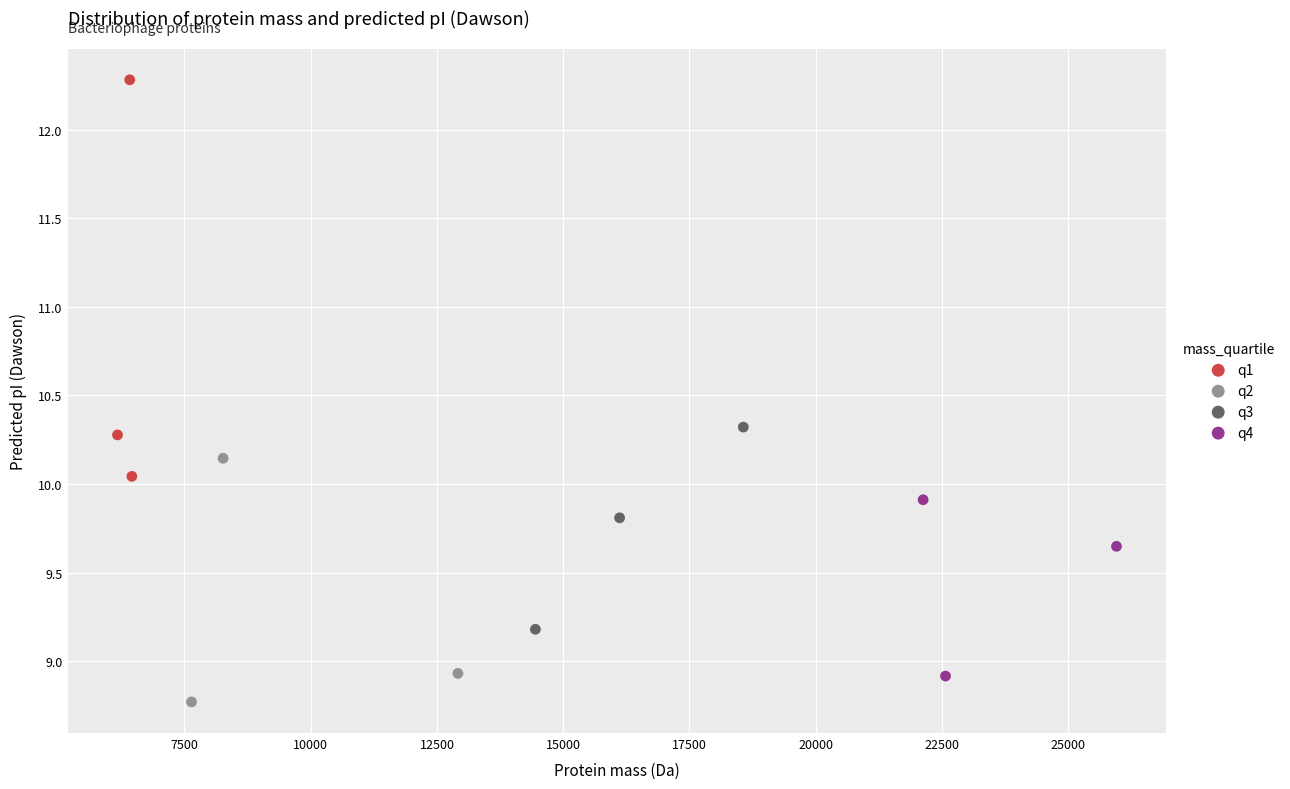

Which series has the largest Y range (max minus min)?

q1